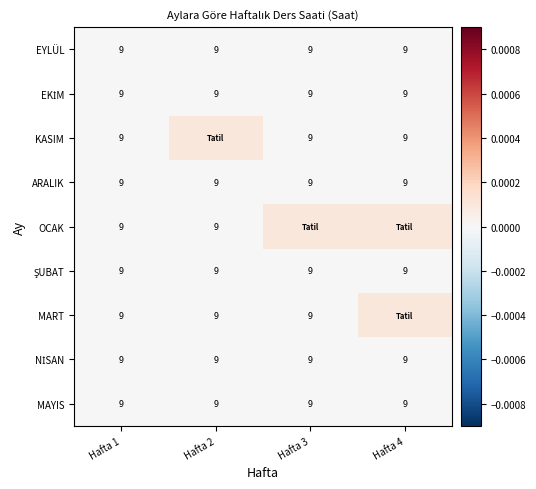

Between Hafta 1 and Hafta 3, which is larger?

Hafta 1